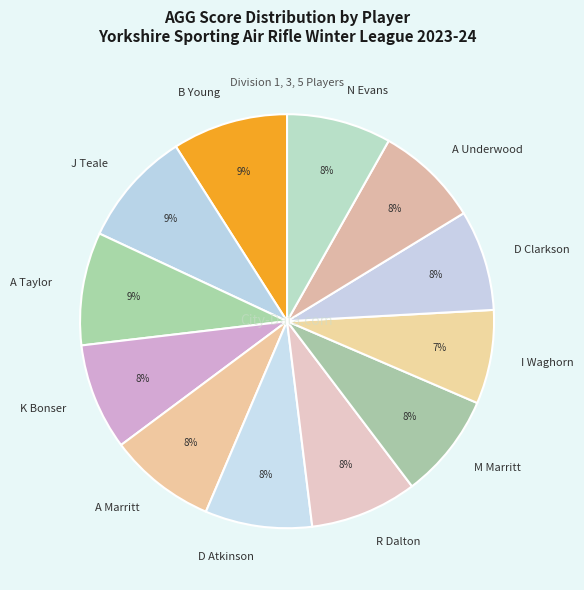

True or false: M Marritt accounts for 19% of the total.

False